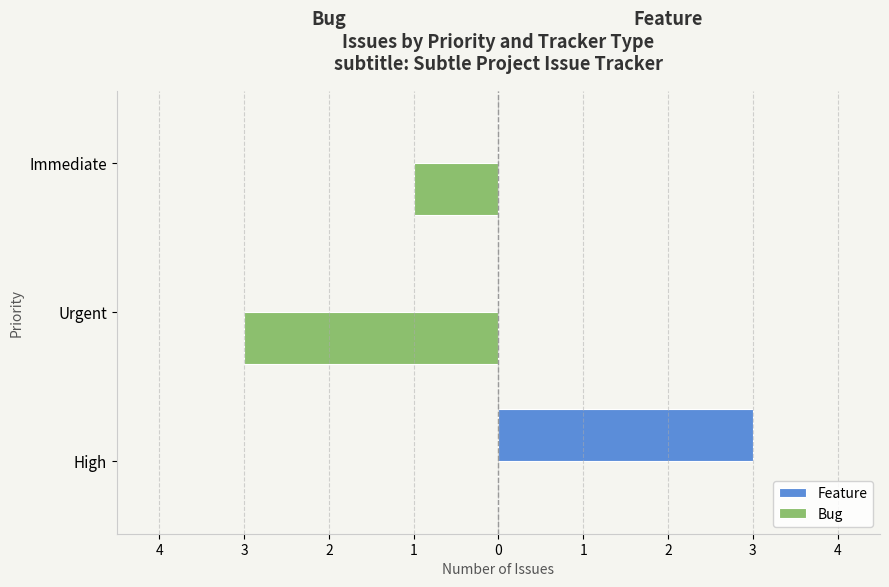

What are all the series names shown in the legend?

Feature, Bug